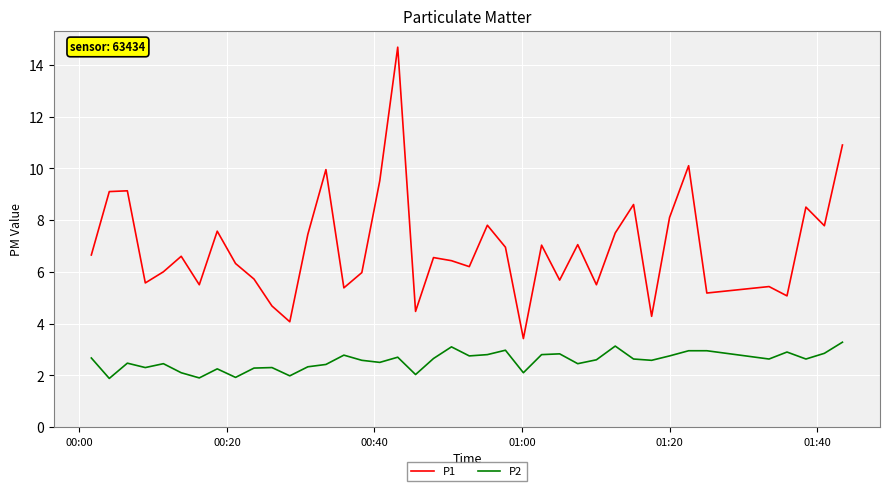

What is the difference between the second highest and second lowest values in the P1 series?

6.8